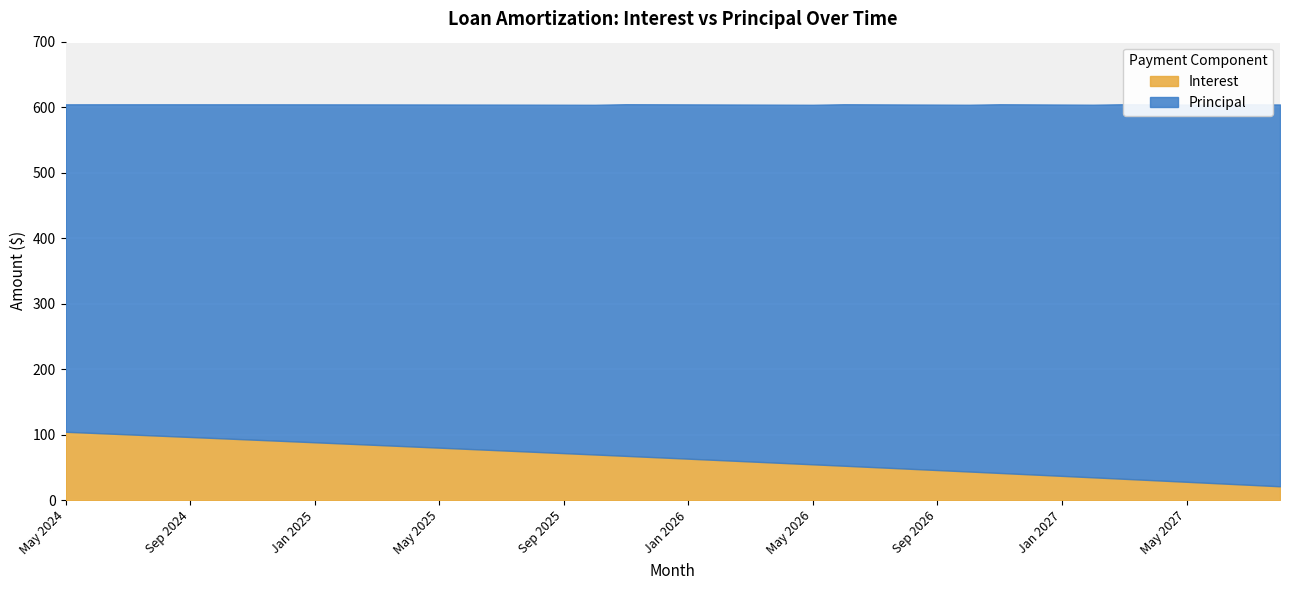

Rank the series by their average value, from highest to lowest.

Principal, Interest